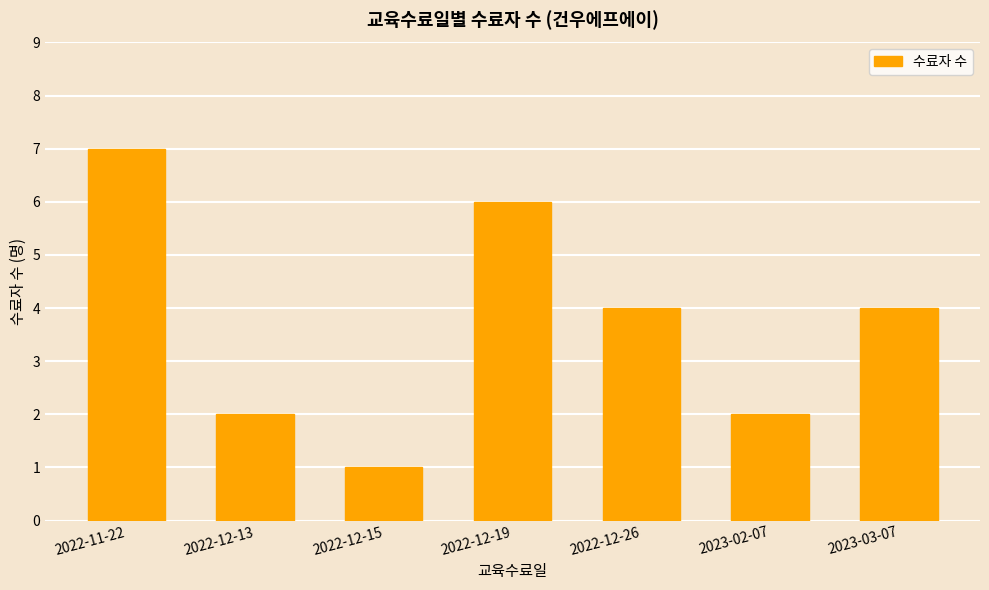

How many data points are less than 4?

3